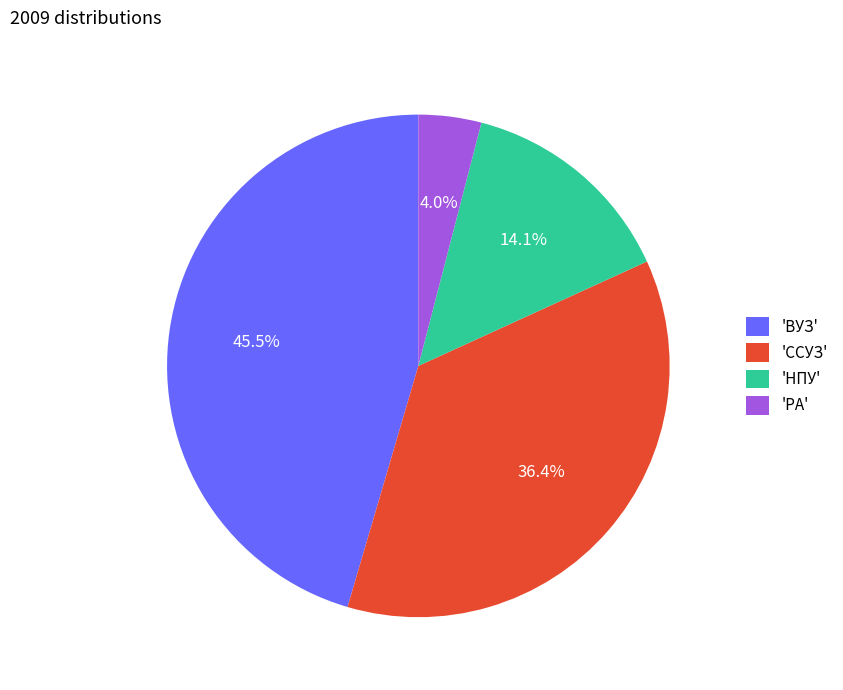

Is there any slice that represents more than half of the pie?

No